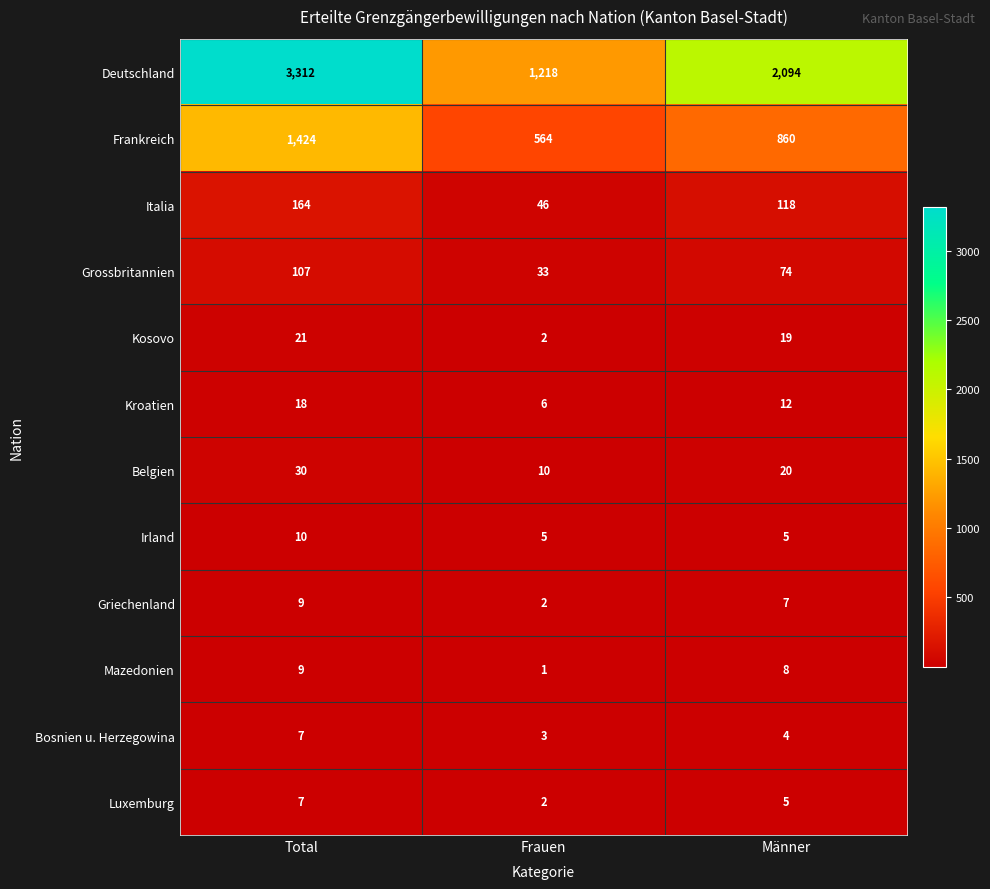

Which series has the largest total across all categories?

Deutschland